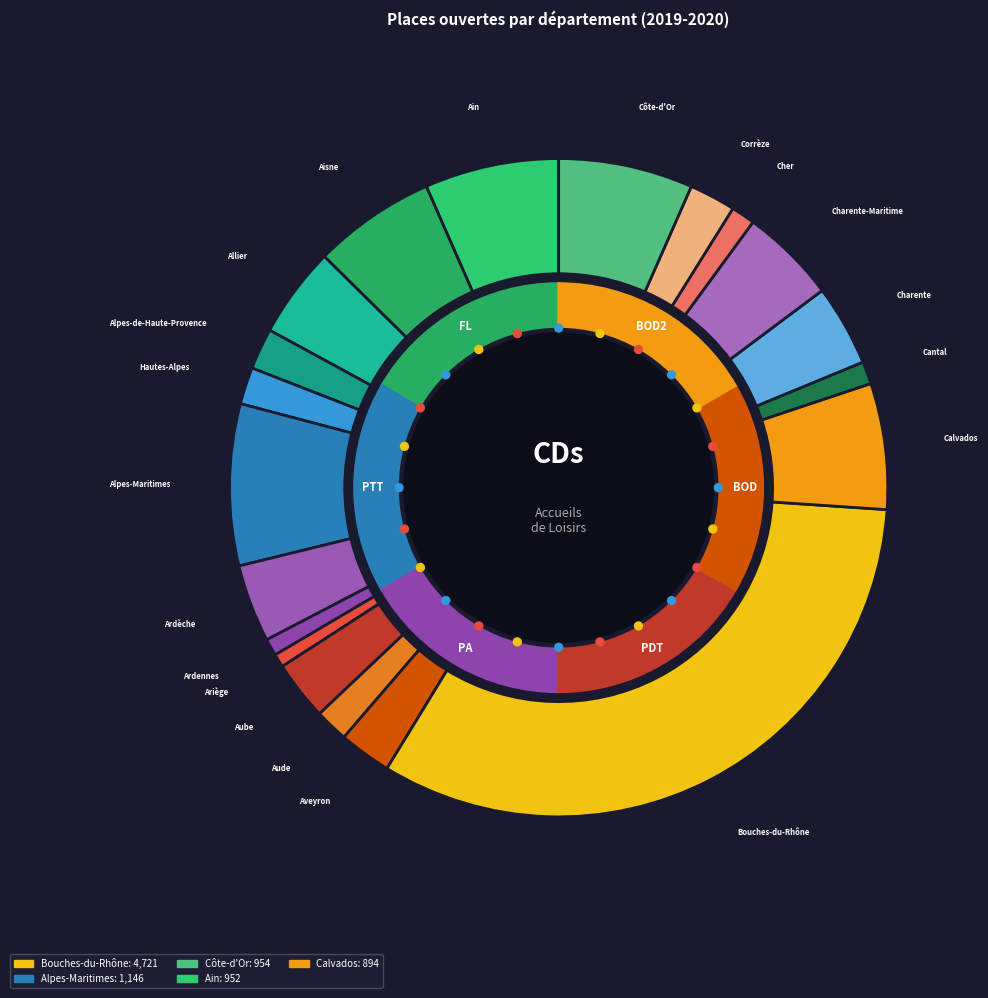

To the nearest percent, what is the average slice percentage?

5%